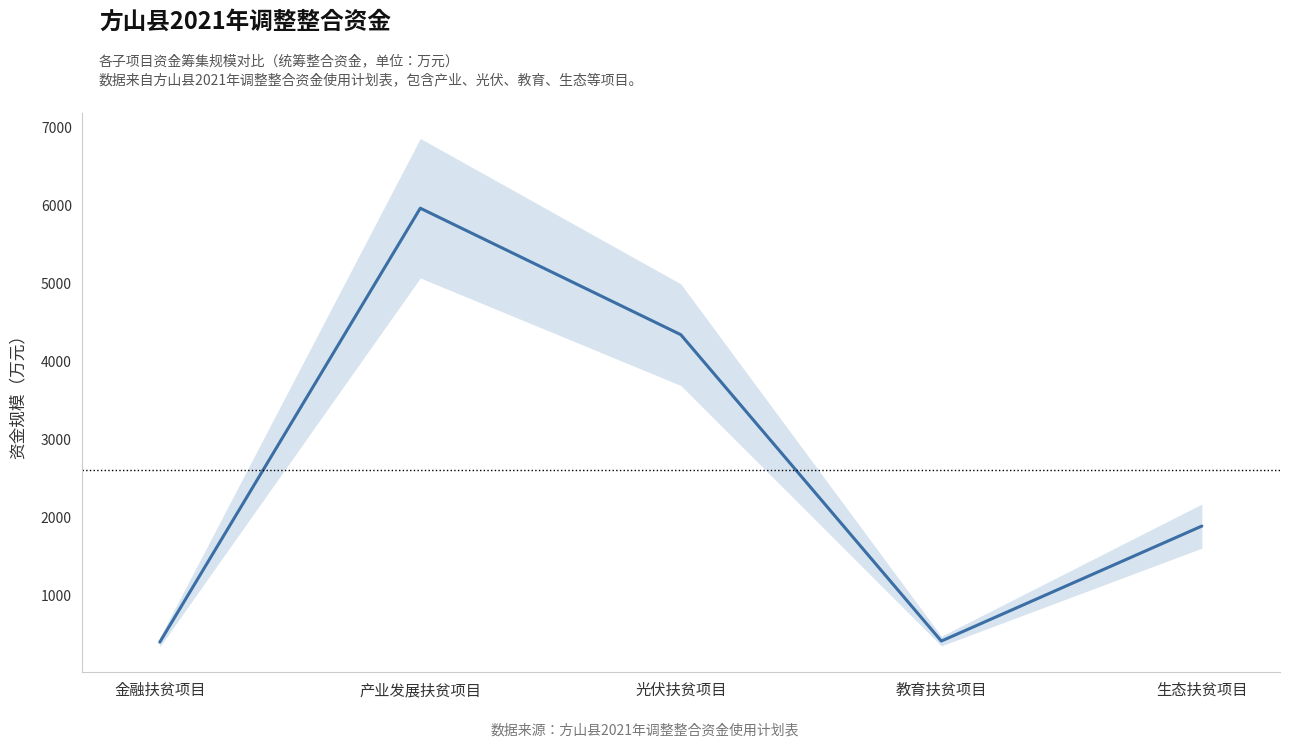

At which category does the data reach its first local peak?

产业发展扶贫项目